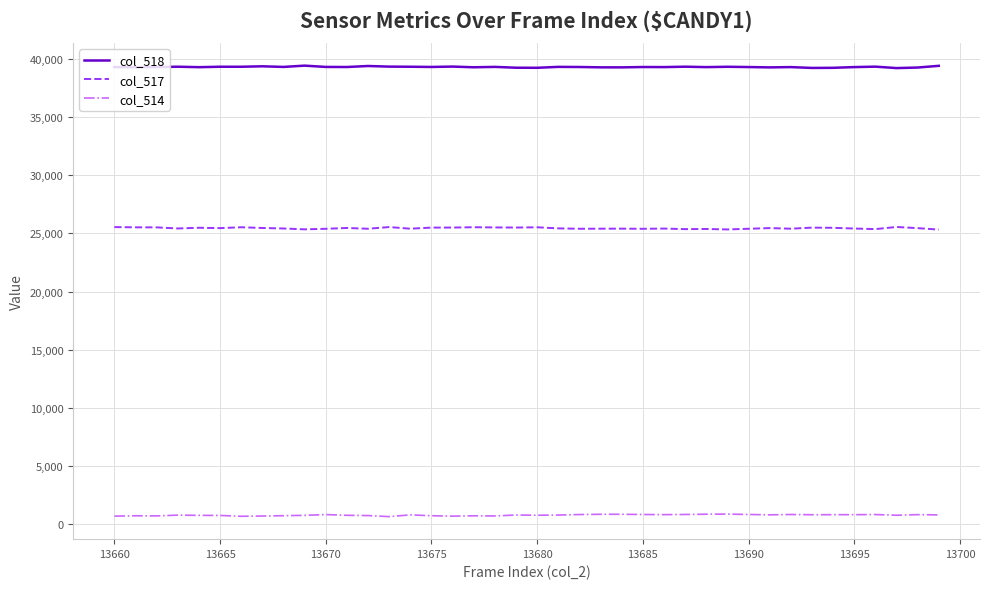

What is the maximum value shown in the chart?

39424